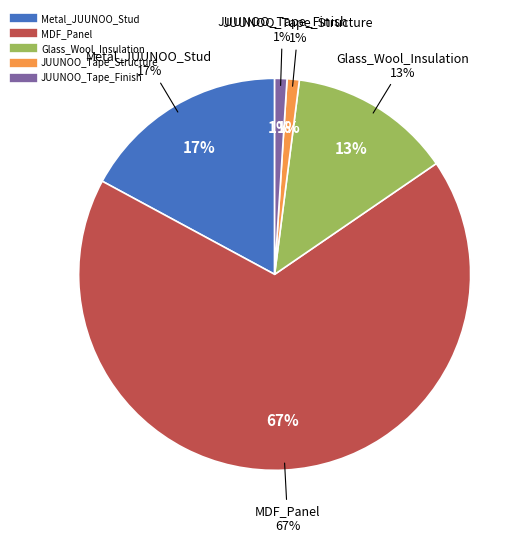

What is the majority slice?

MDF_Panel